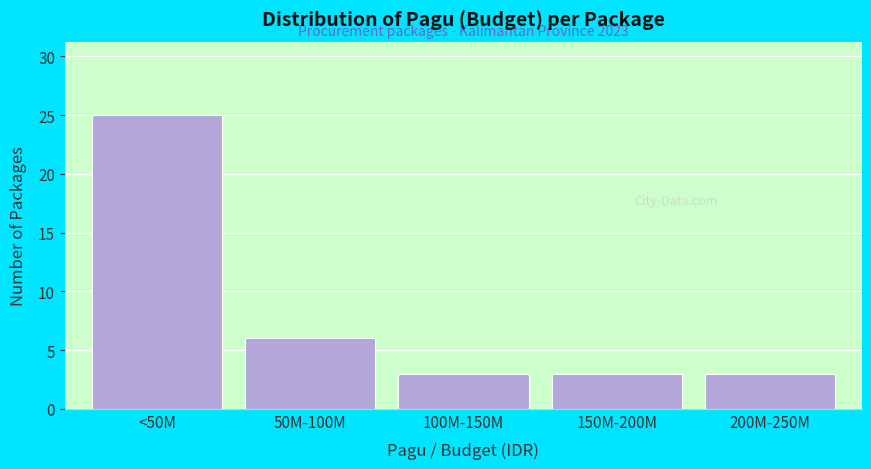

Reading right to left, list all the values displayed in this chart.

200M-250M=3	150M-200M=3	100M-150M=3	50M-100M=6	<50M=25